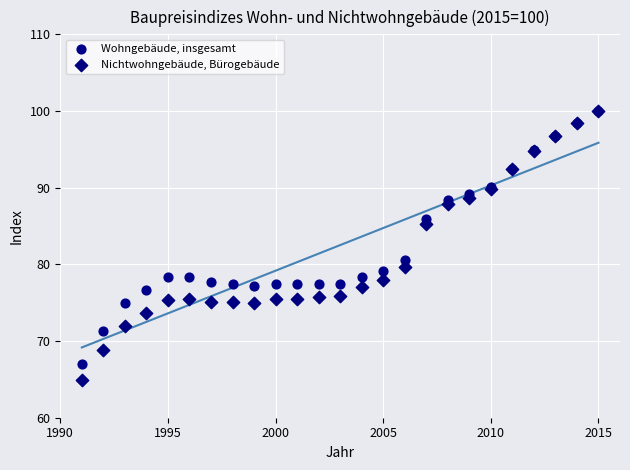

In the Nichtwohngebäude, Bürogebäude series, what Y value is closest to 82?

79.6